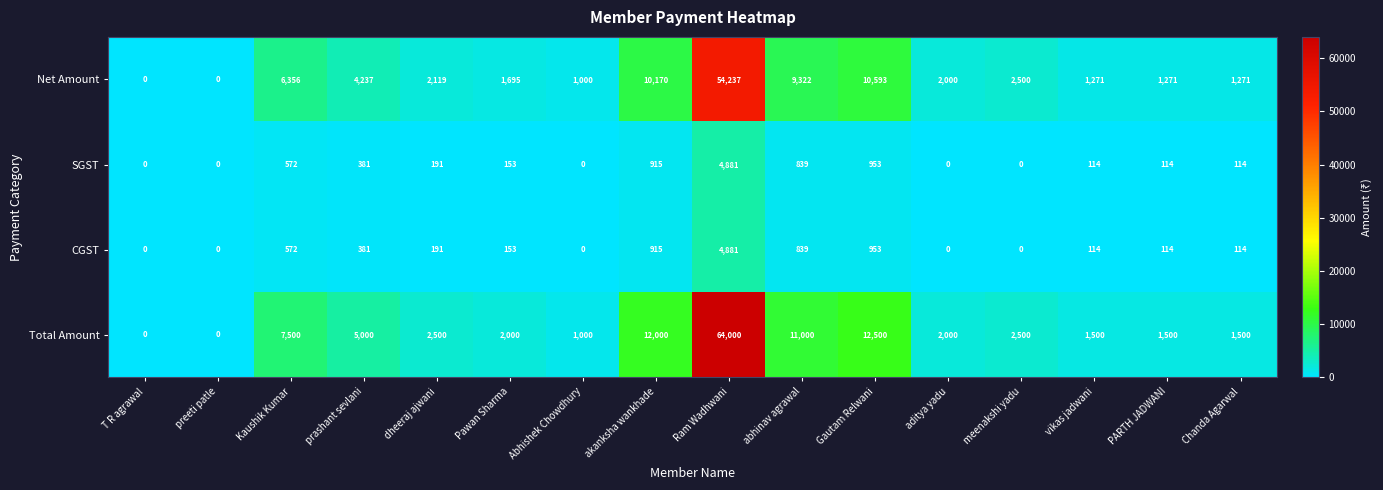

At which category is the sum across all series the highest?

Ram Wadhwani